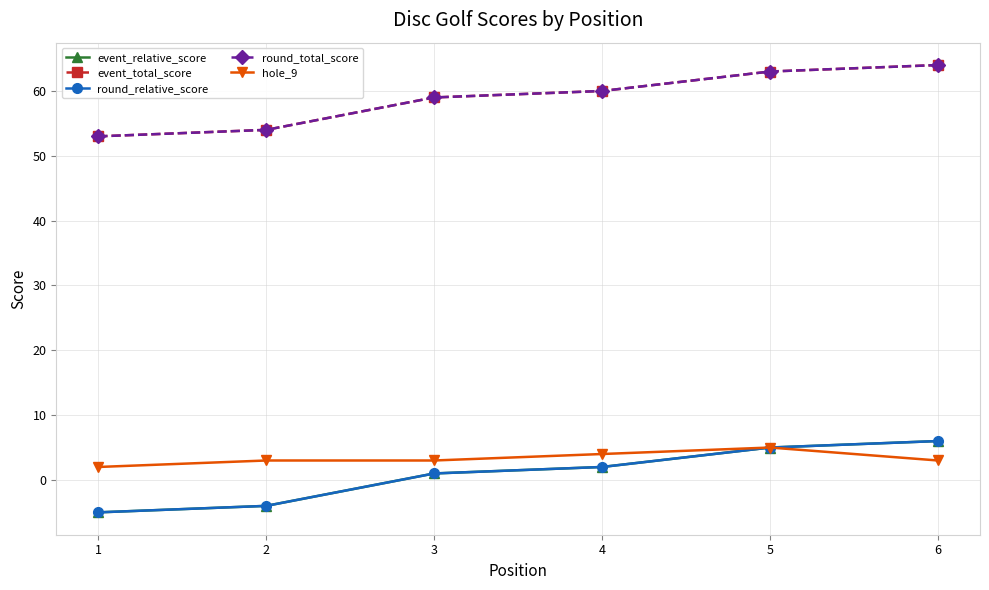

Is this an area chart (filled region under the line)?

No